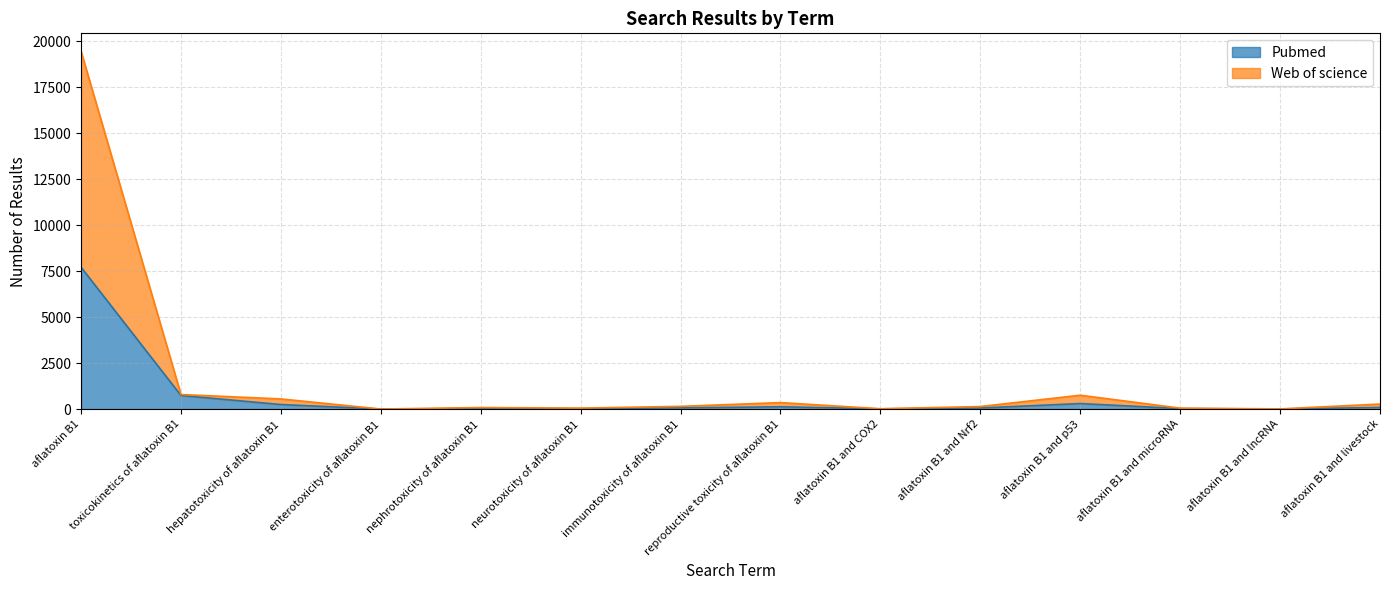

How many lines are shown in the chart?

2